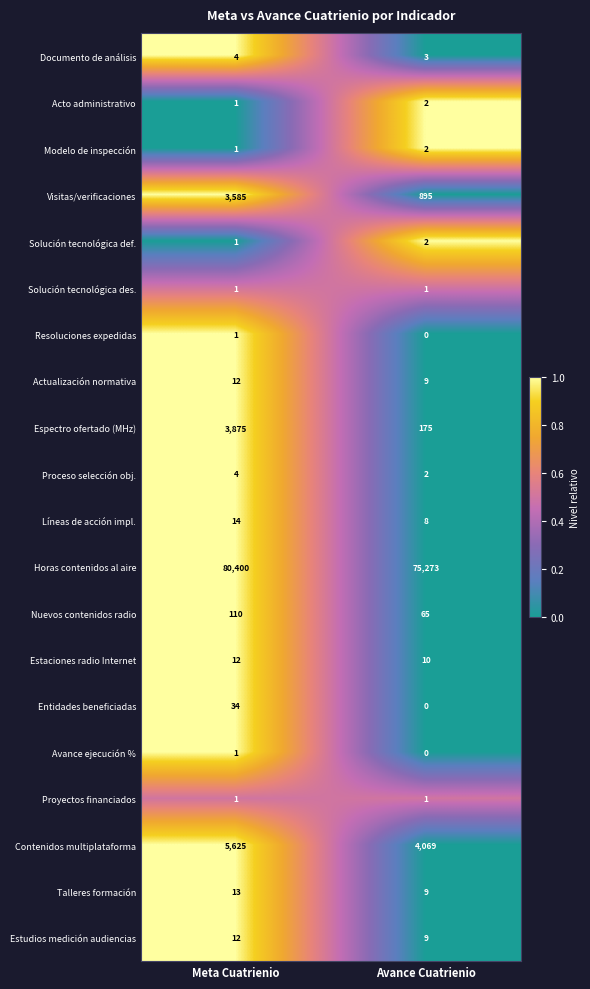

What is the difference between the Entidades beneficiadas values at Meta Cuatrienio and Avance Cuatrienio?

34